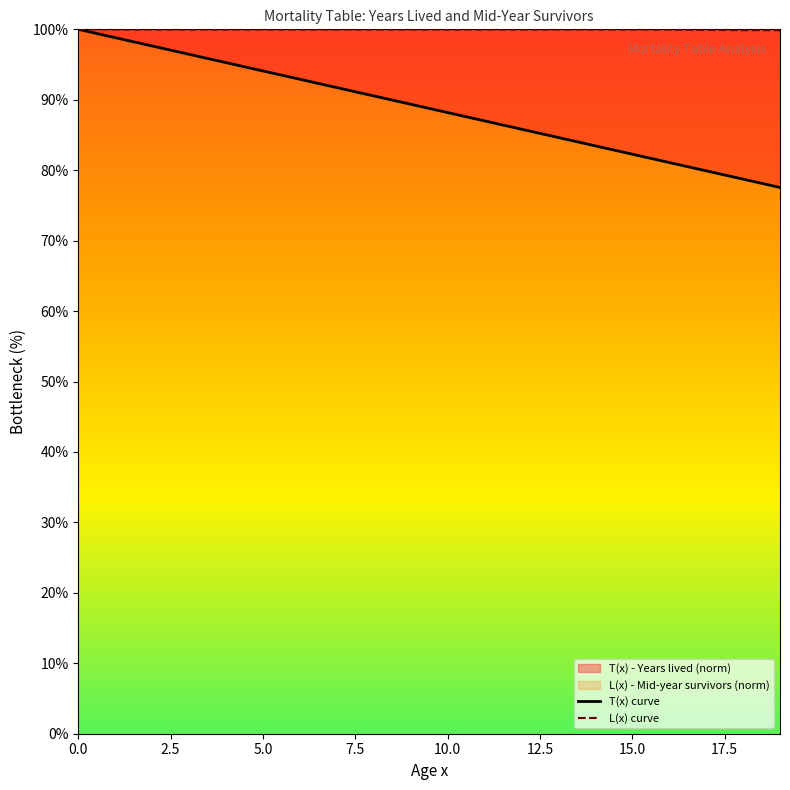

At how many categories does at least one series exceed 78?

20